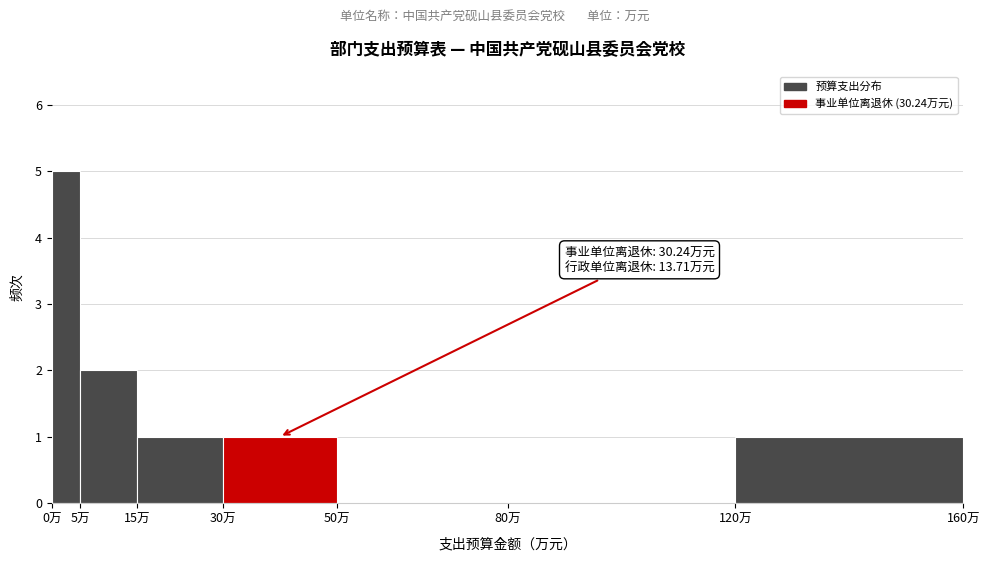

Over which range of the x-axis is the bar tallest?

0 to 5